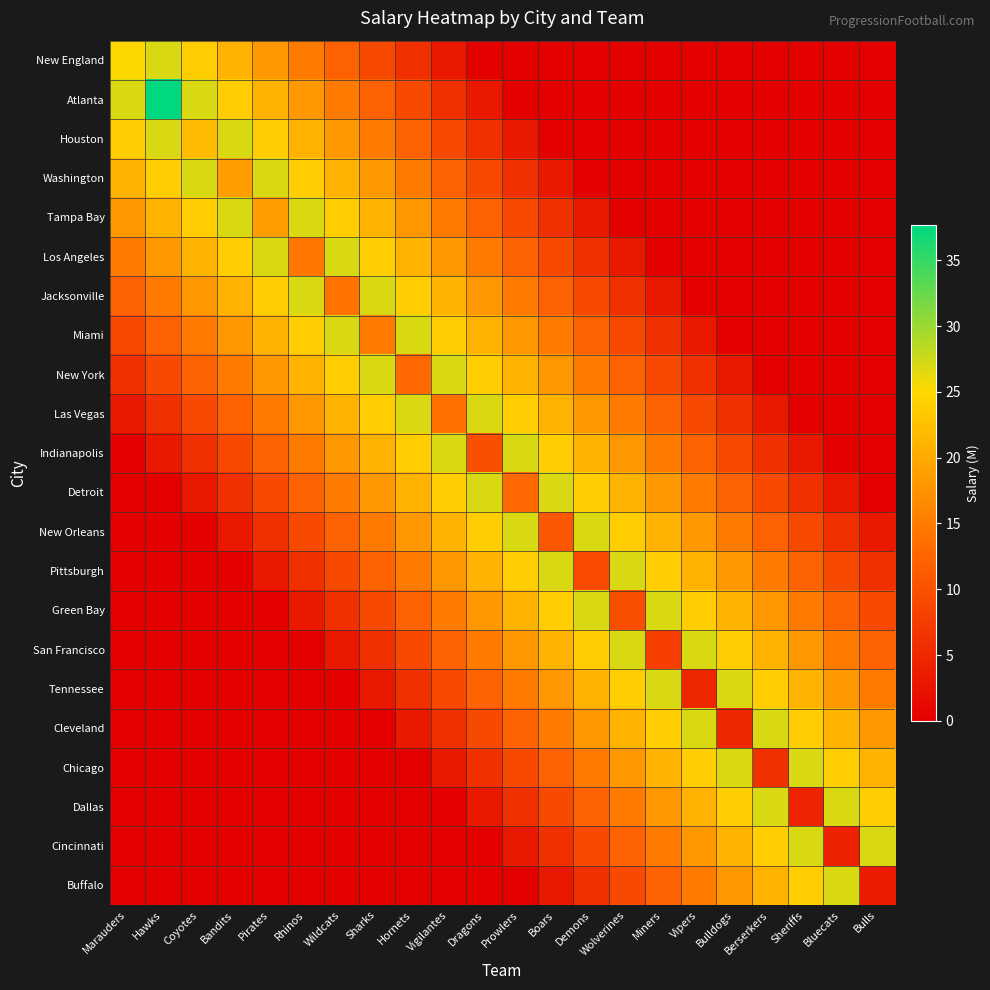

At which category is the sum across all series the highest?

Vigilantes